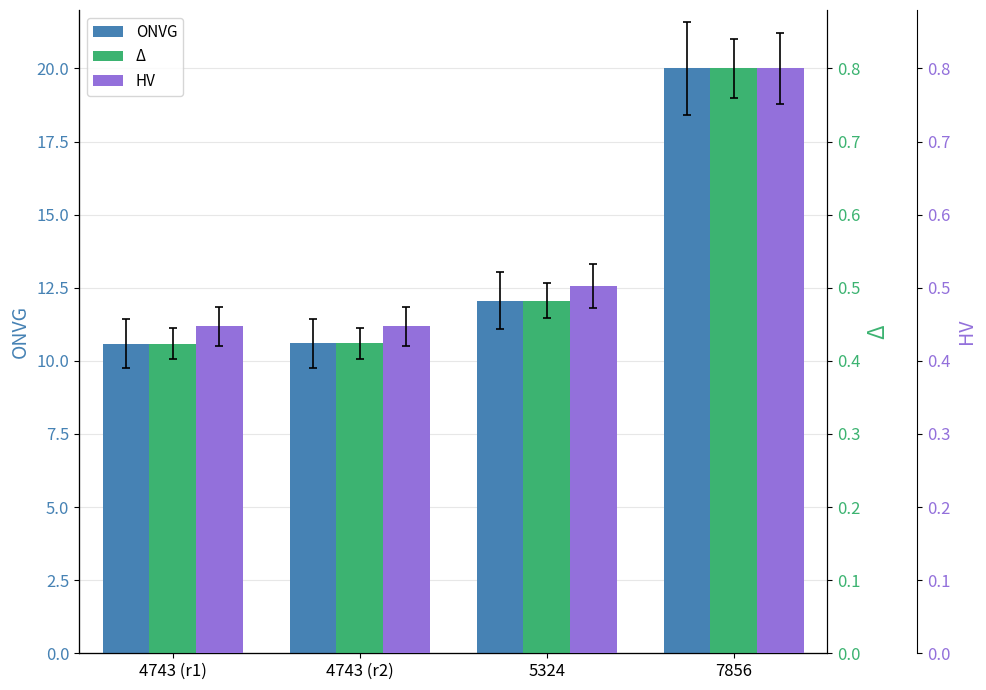

Reading right to left, what are all the values shown in this chart?

ONVG: 7856=20.0	5324=12.1	4743 (r2)=10.6	4743 (r1)=10.6
Δ: 7856=0.8	5324=0.5	4743 (r2)=0.4	4743 (r1)=0.4
HV: 7856=0.8	5324=0.5	4743 (r2)=0.4	4743 (r1)=0.4